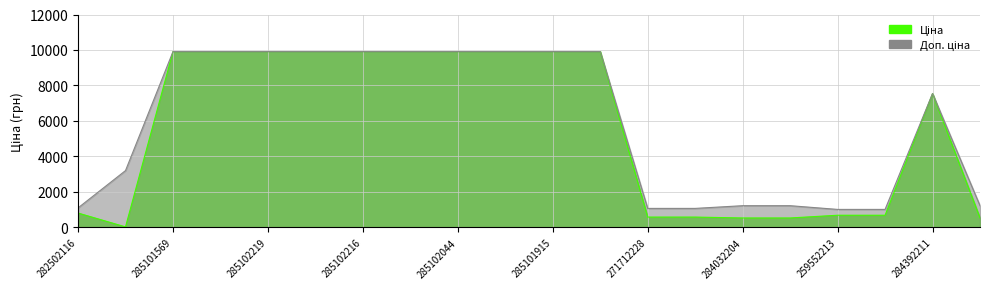

Where does the Ціна series first go above 9908?

285101569